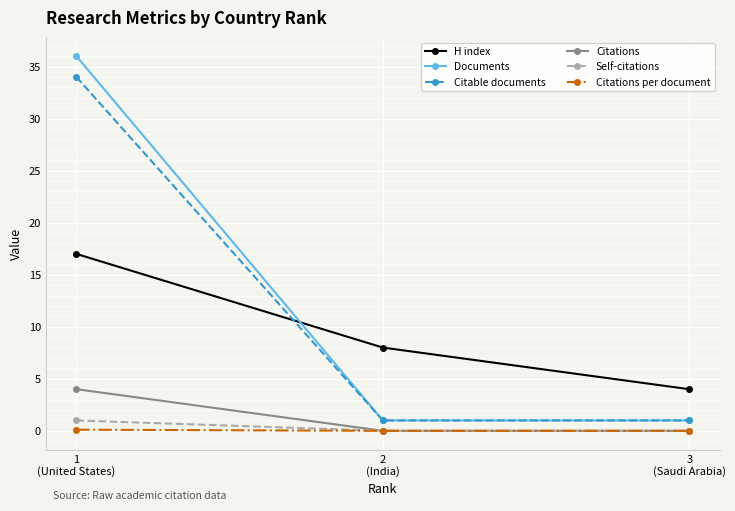

Count the number of categories in the chart.

3